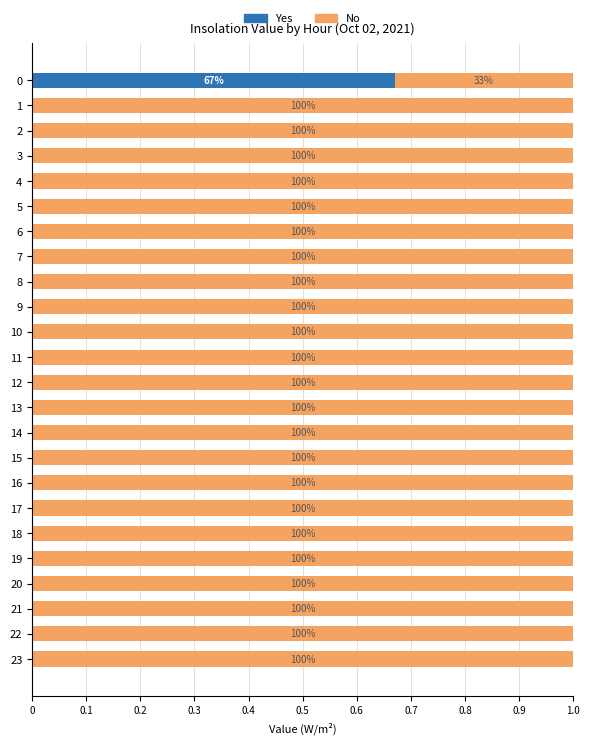

What are all the series names shown in the legend?

Yes, No